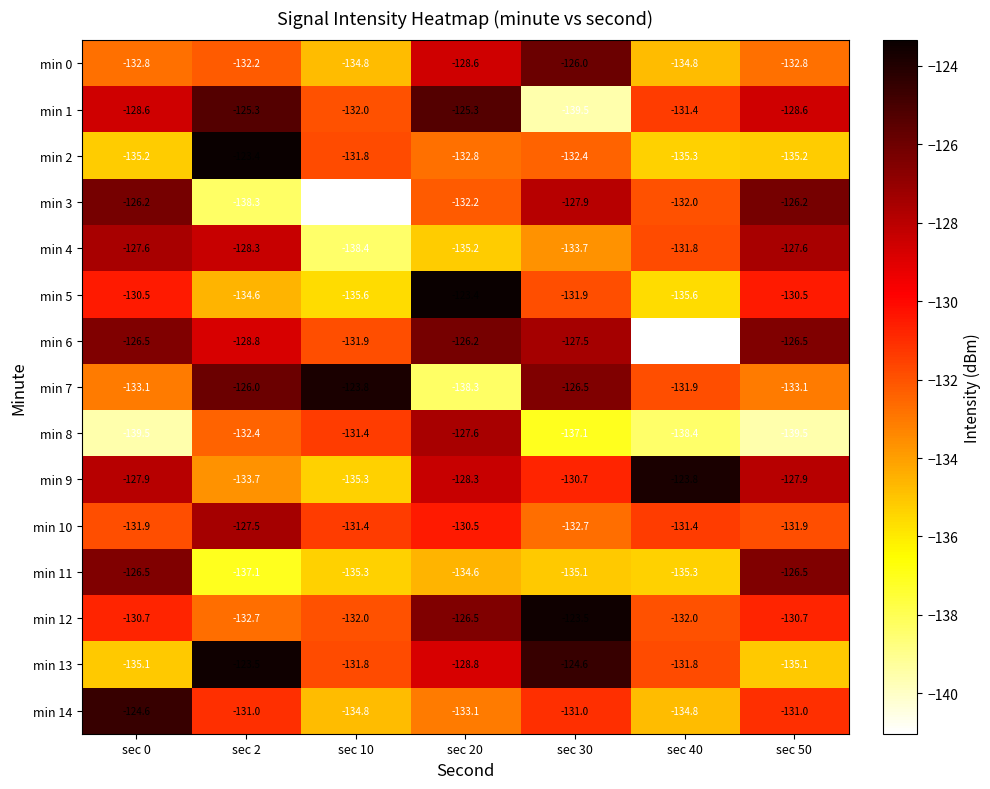

Which category has the lowest value in the min 2 series?

sec 40